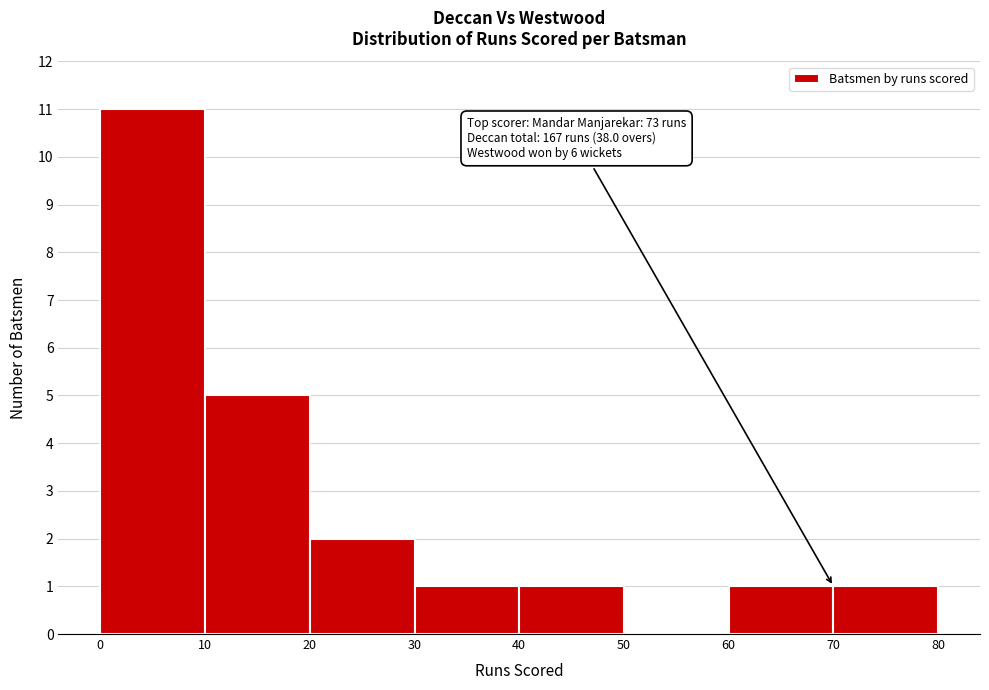

Over which range of the x-axis is the bar tallest?

0 to 10